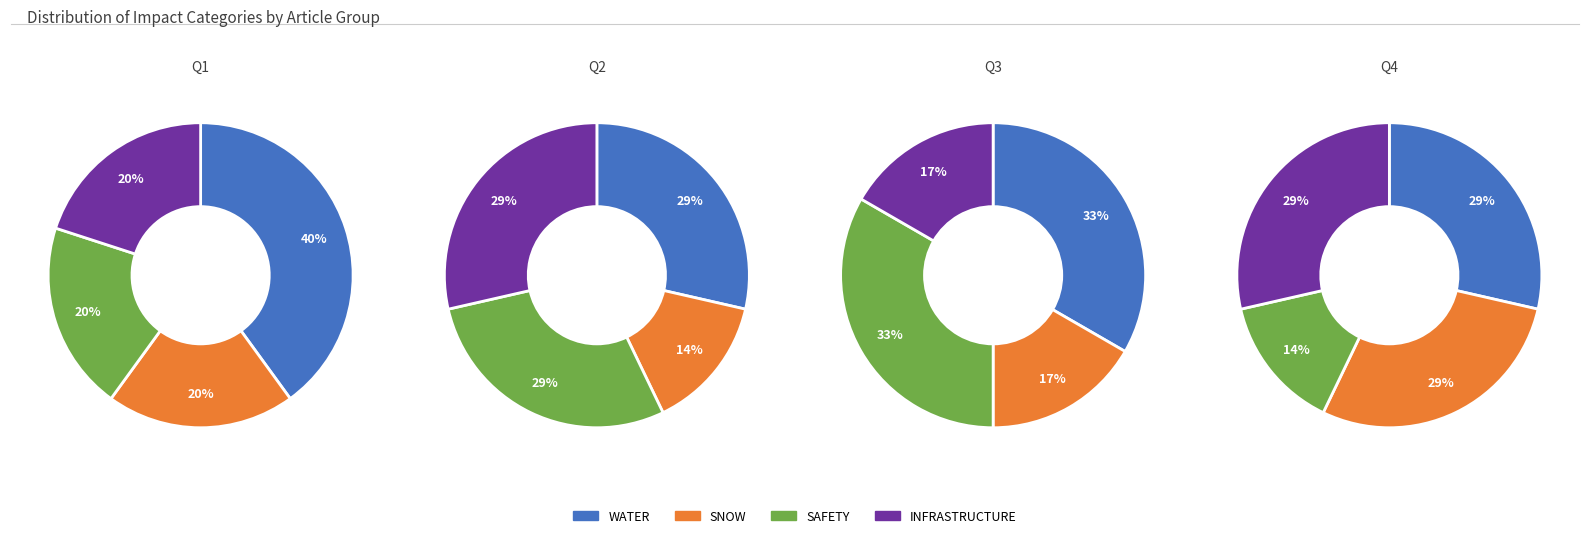

Is there a majority slice in this chart?

No